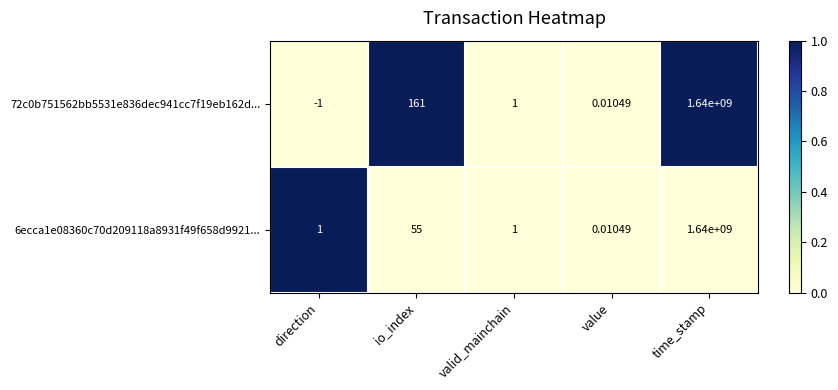

How many series are shown in this chart?

2